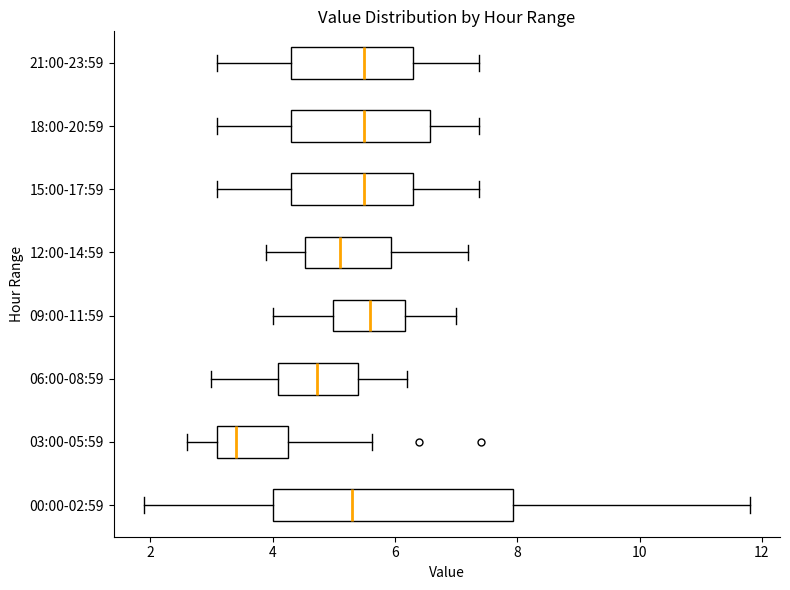

Where does the median line of the box for 12:00-14:59 sit on the x-axis? The values are not printed on the chart, so give them approximately, as read against the axis.

5.2